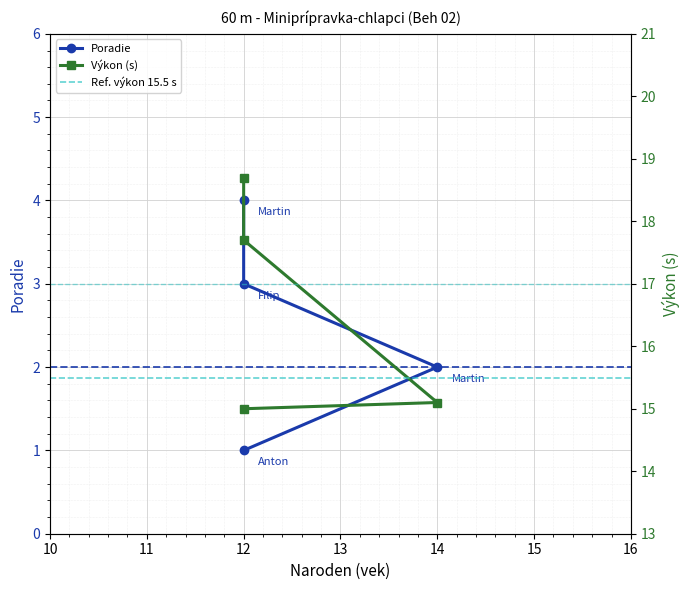

List the labels in order of Výkon value, smallest first.

12, 14, 12, 12